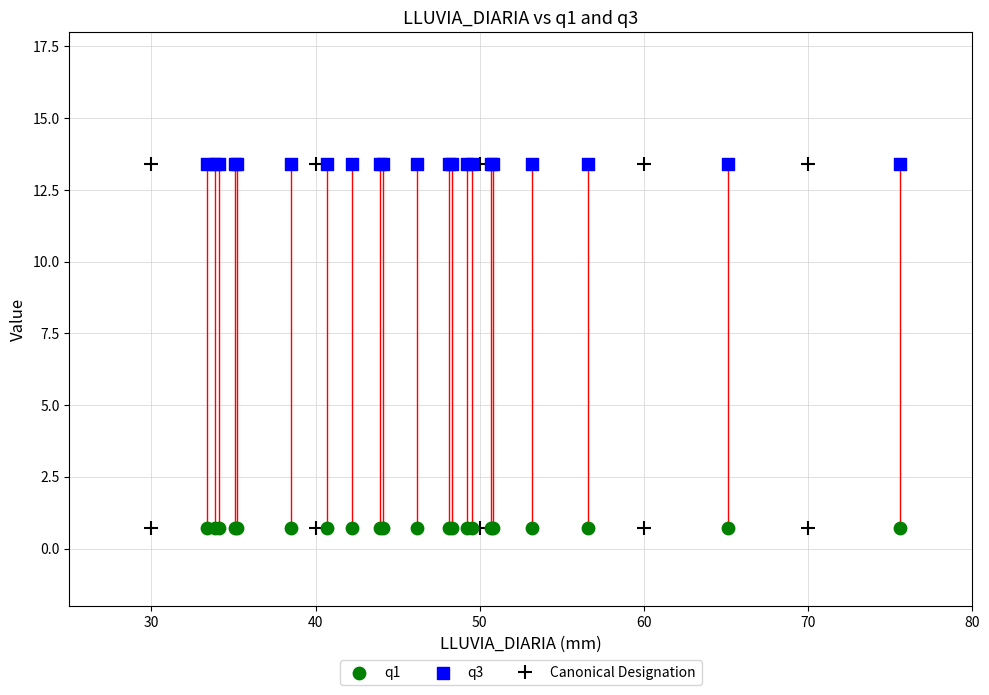

Which series contains the lowest Y value?

q1